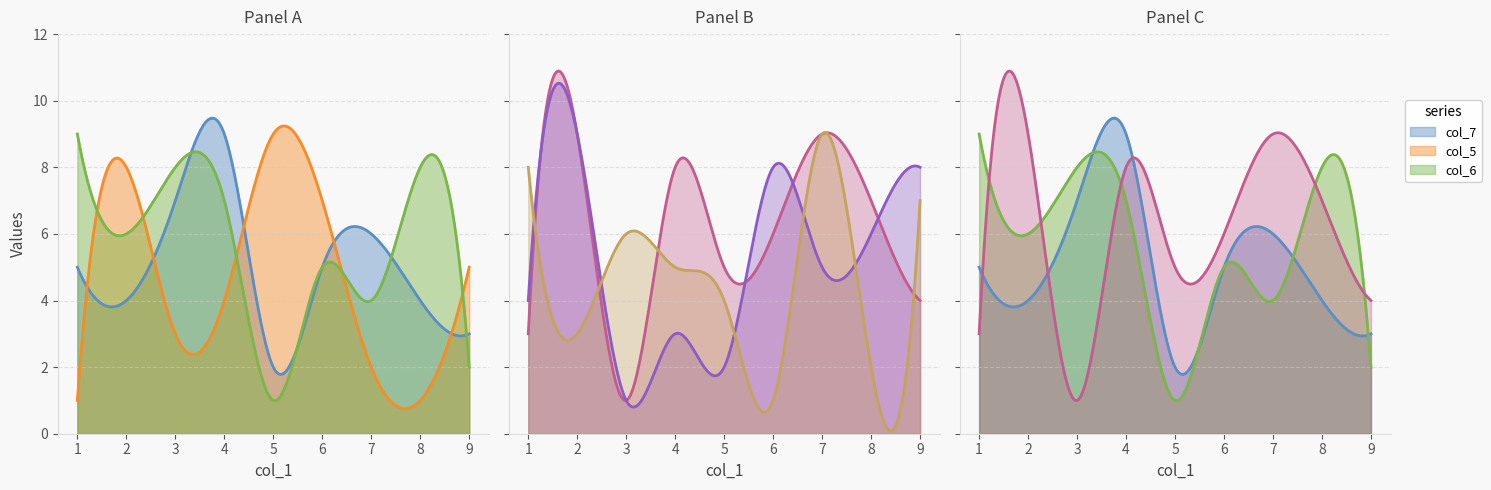

Is it true that col_6 equals 1 at 5?

True